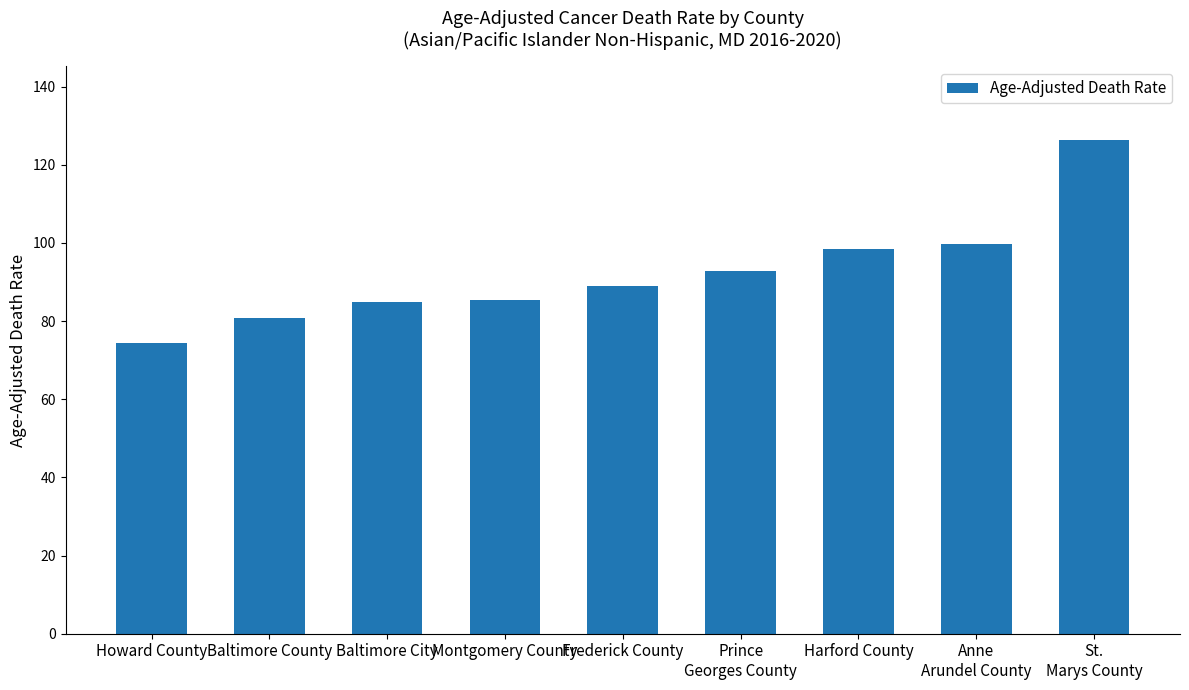

Reading left to right, what are all the values shown in this chart?

Howard County=74.4	Baltimore County=80.7	Baltimore City=84.9	Montgomery County=85.5	Frederick County=88.9	Prince
Georges County=92.9	Harford County=98.3	Anne
Arundel County=99.8	St.
Marys County=126.2